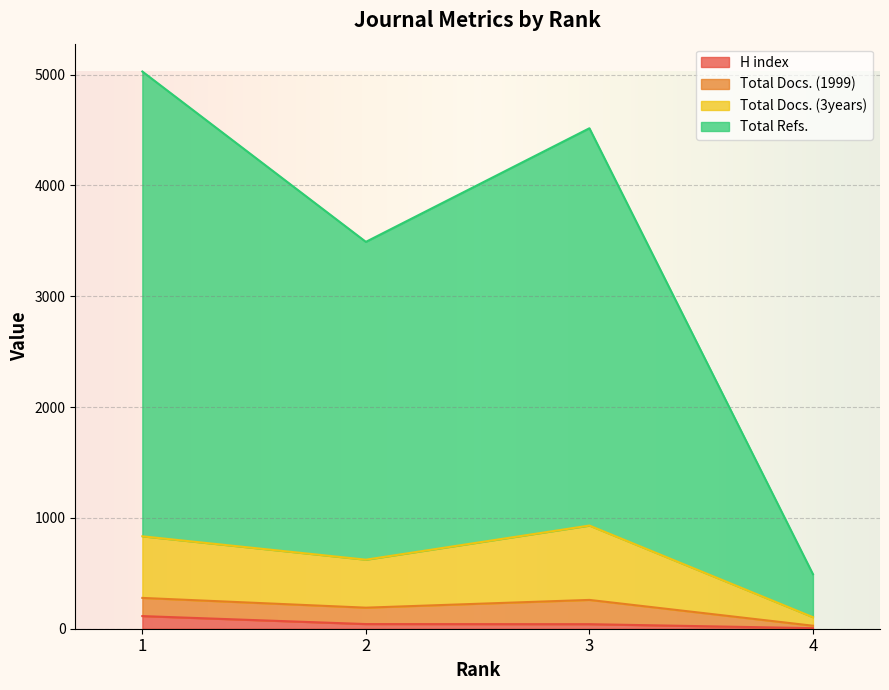

Which series has the widest spread of values?

Total Refs.